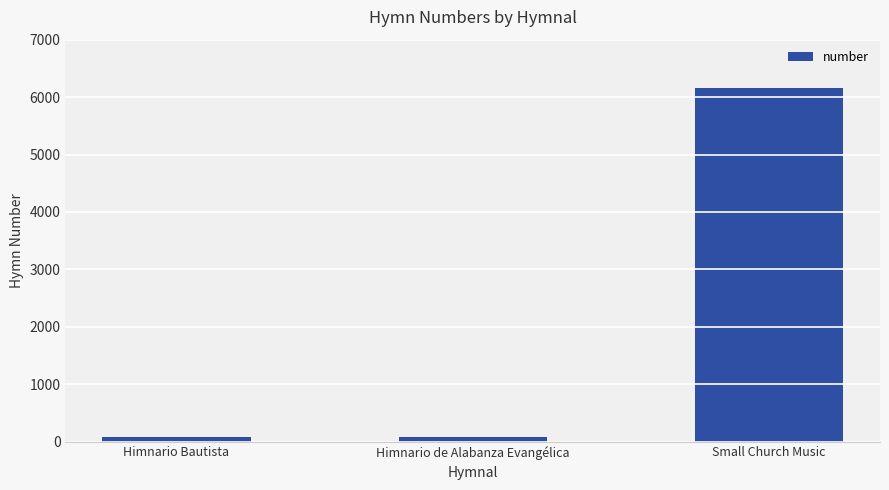

What is the label of the 3rd bar from the left?

Small Church Music